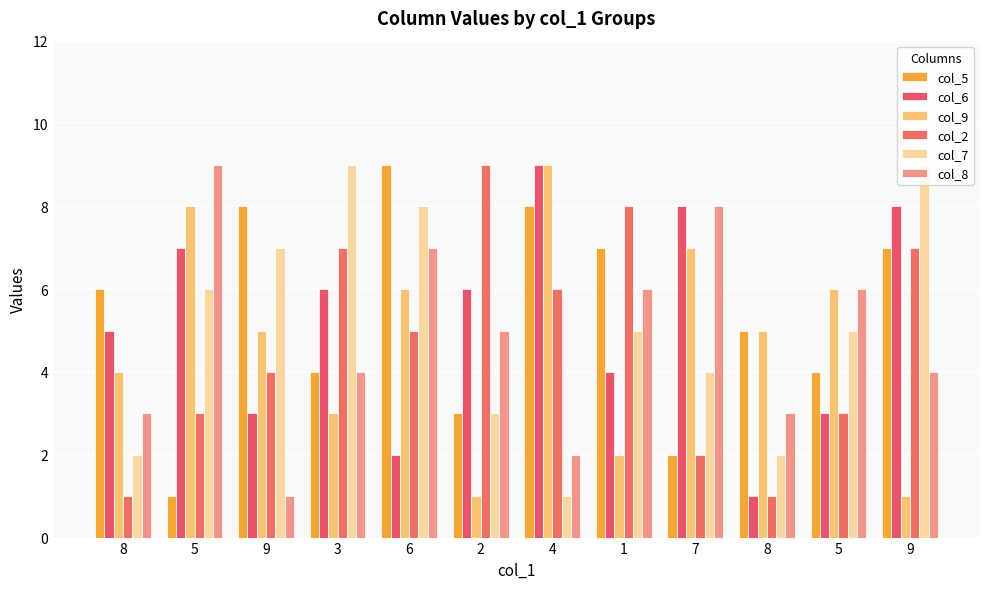

How many bars are there in total?

72